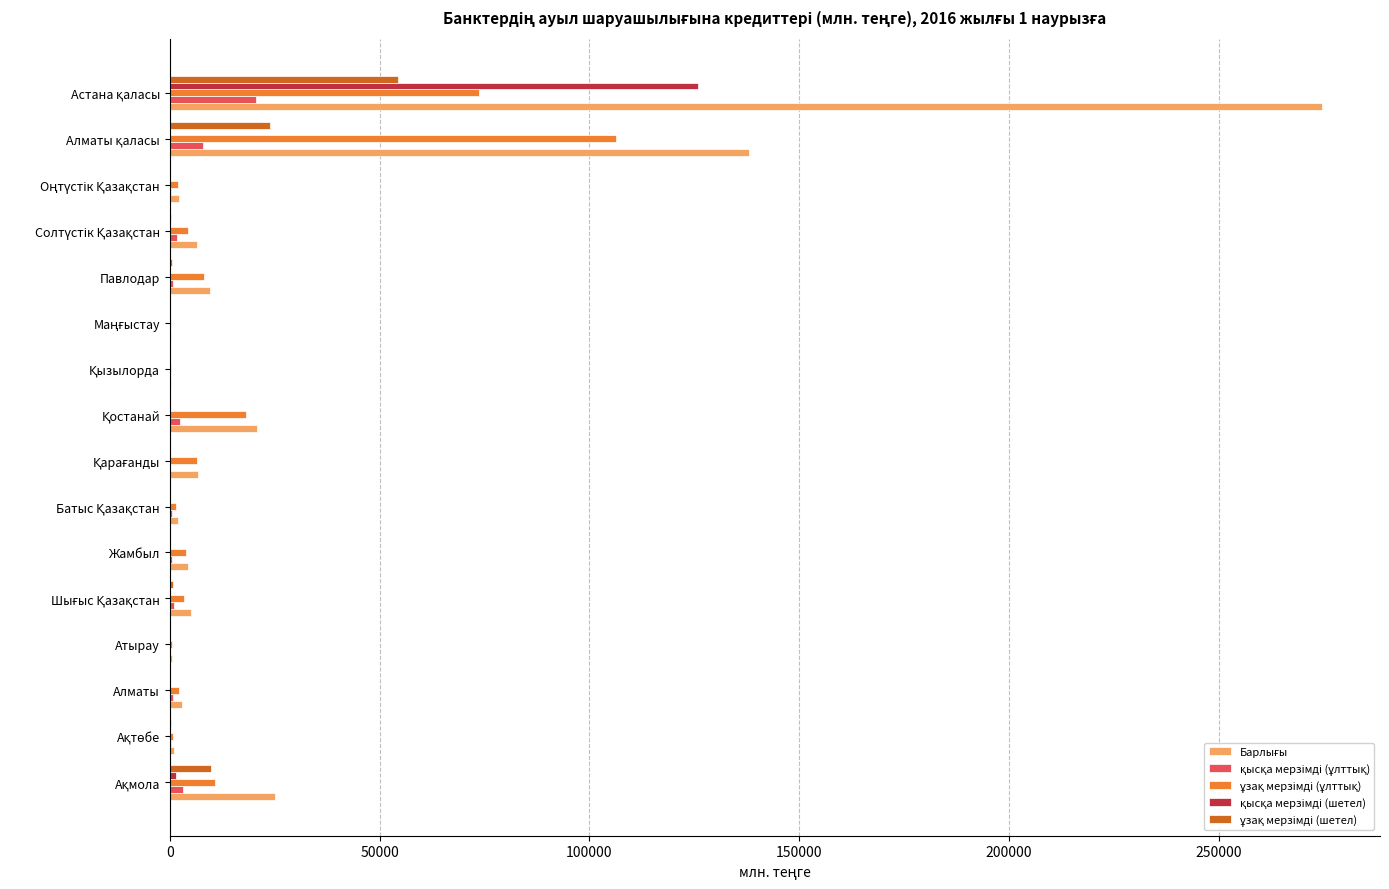

What is the maximum value shown in the chart?

274666.2